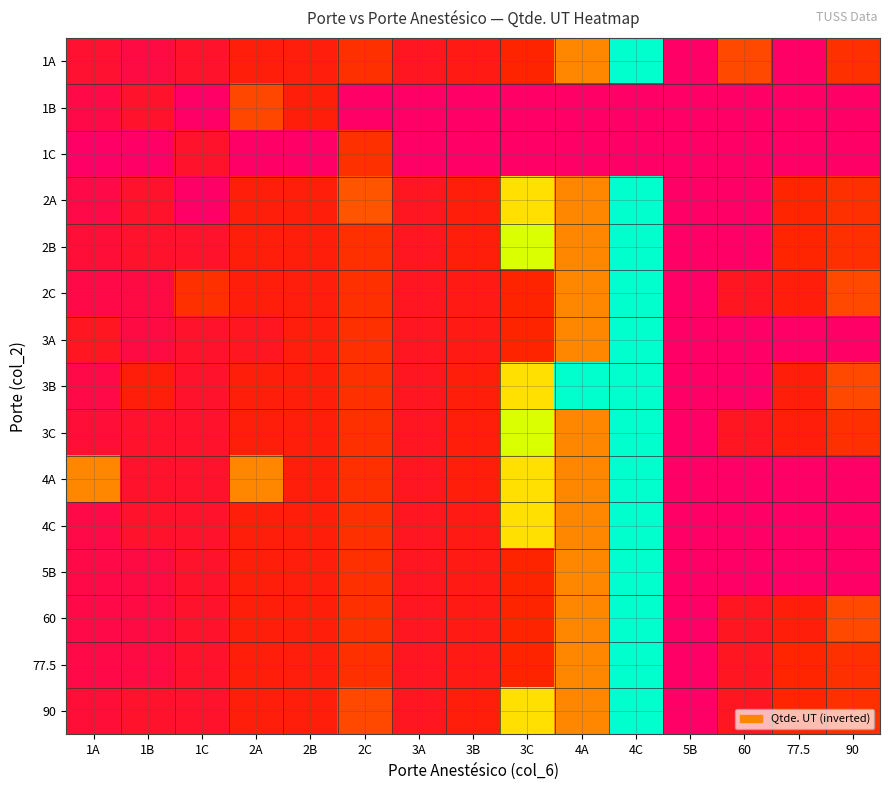

Rank the series by their maximum value, from lowest to highest.

1A, 1B, 1C, 2A, 2B, 2C, 3A, 3B, 3C, 4A, 4C, 5B, 60, 77.5, 90